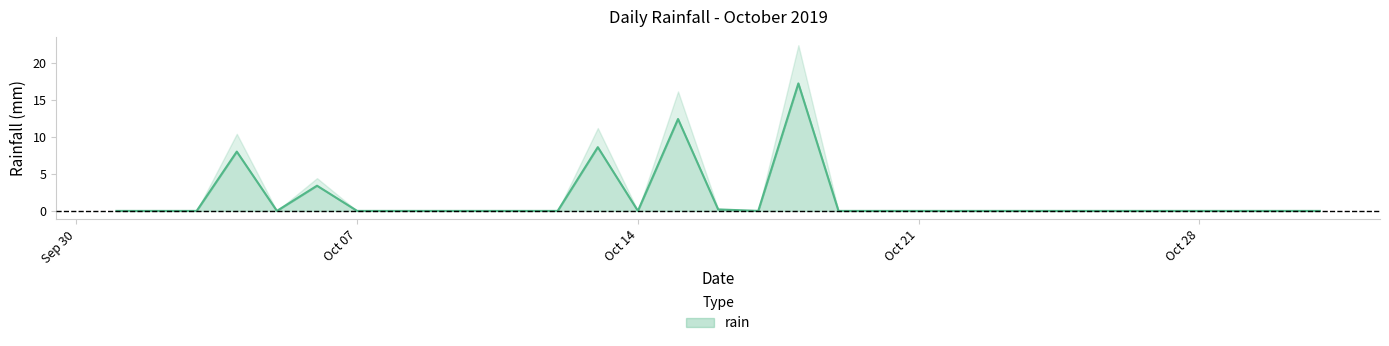

True or false: the data shows -11.1 at 2019-10-31.

False